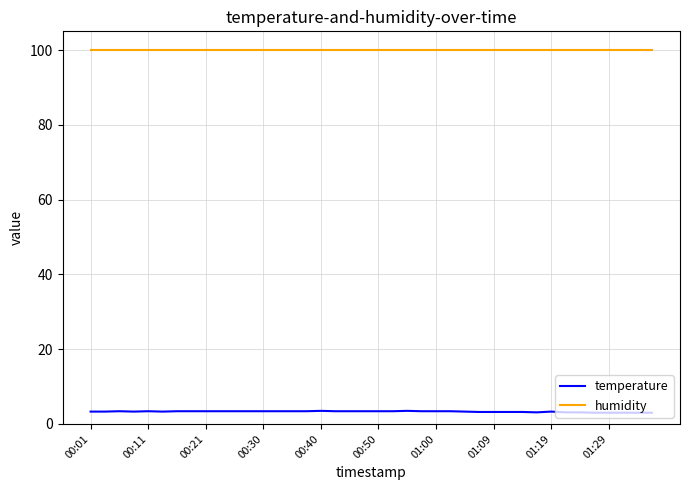

True or false: humidity and temperature intersect in this chart.

False